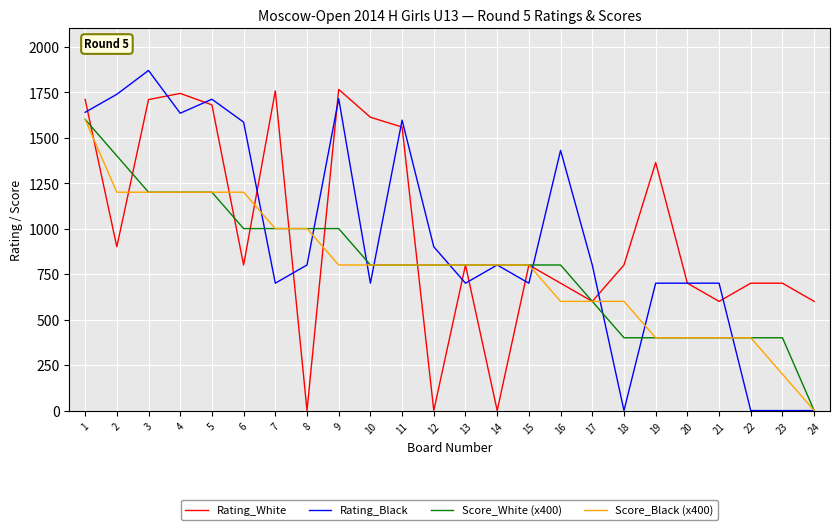

What are all the series names shown in the legend?

Rating_White, Rating_Black, Score_White (x400), Score_Black (x400)